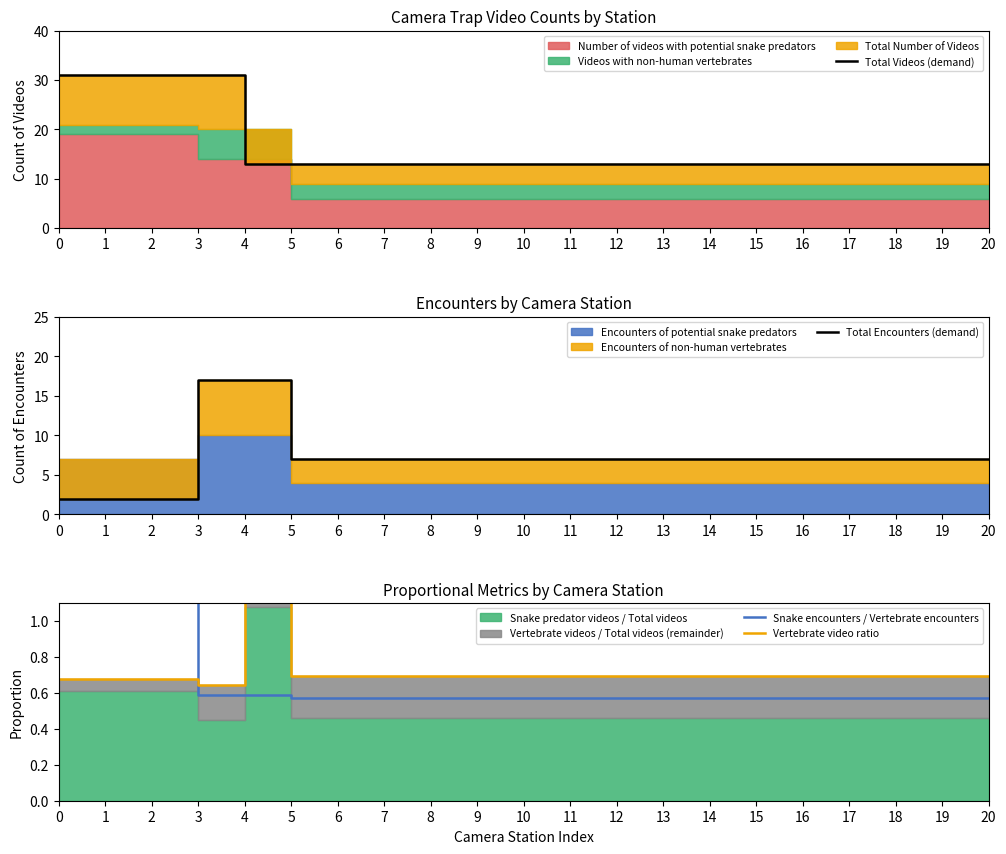

Reading left to right, list all the values displayed in this chart.

Total Videos (demand): 31.0	31.0	31.0	31.0	13.0	13.0	13.0	13.0	13.0	13.0	13.0	13.0	13.0	13.0	13.0	13.0	13.0	13.0	13.0	13.0	13.0
Total Encounters (demand): 2.0	2.0	2.0	17.0	17.0	7.0	7.0	7.0	7.0	7.0	7.0	7.0	7.0	7.0	7.0	7.0	7.0	7.0	7.0	7.0	7.0
Snake encounters / Vertebrate encounters: 3.5	3.5	3.5	0.6	0.6	0.6	0.6	0.6	0.6	0.6	0.6	0.6	0.6	0.6	0.6	0.6	0.6	0.6	0.6	0.6	0.6
Vertebrate video ratio: 0.7	0.7	0.7	0.6	1.5	0.7	0.7	0.7	0.7	0.7	0.7	0.7	0.7	0.7	0.7	0.7	0.7	0.7	0.7	0.7	0.7